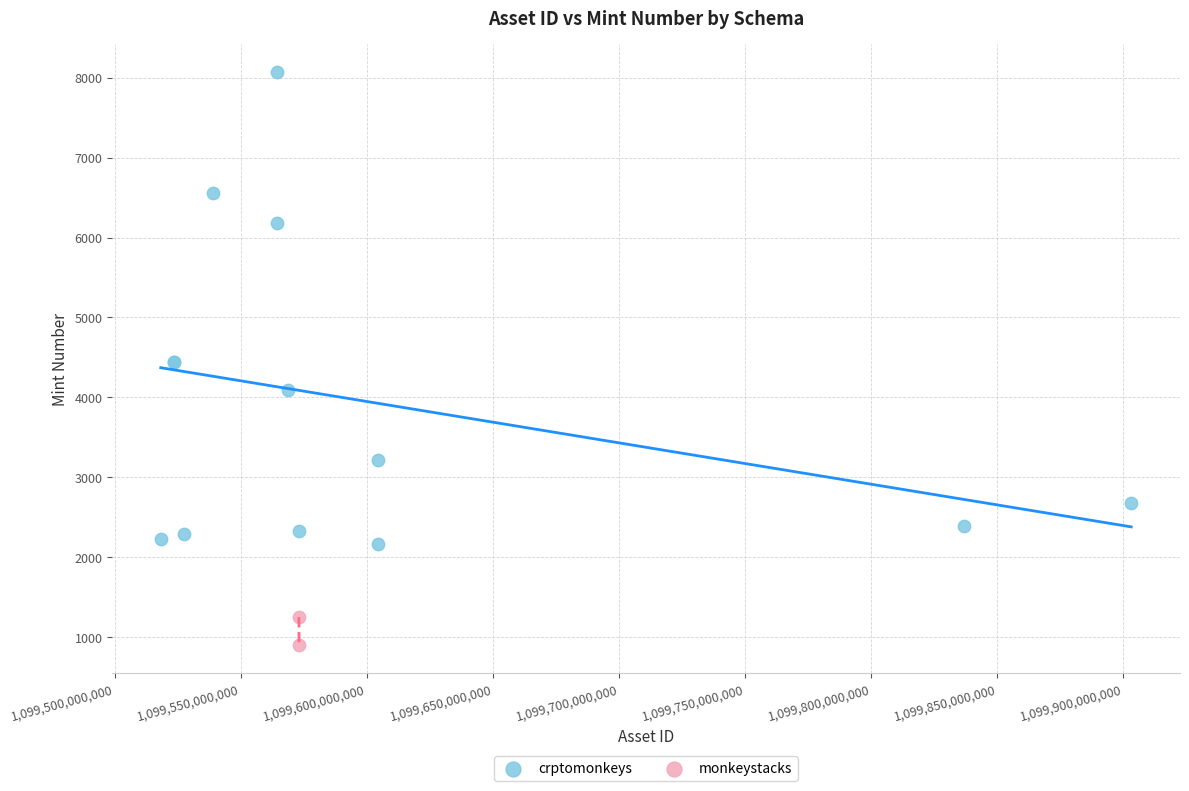

What are all the series names shown in the legend?

crptomonkeys, monkeystacks